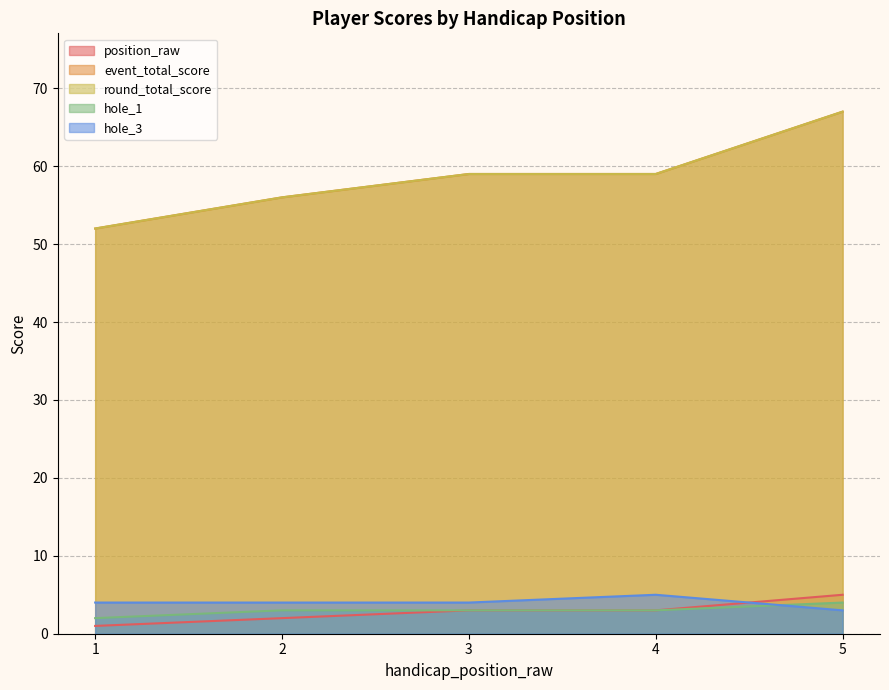

What is the difference between the maximum and minimum values in the hole_1 series?

2